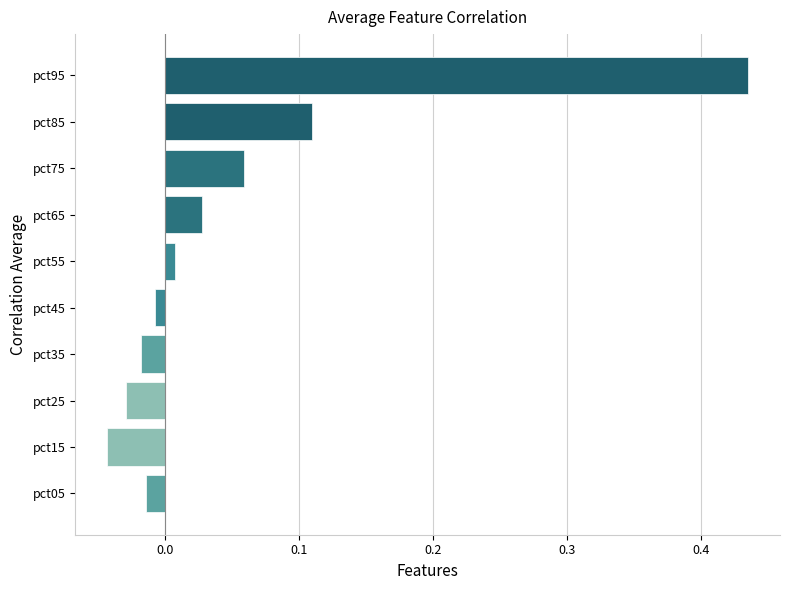

Is it true that the value at pct95 is 0.3?

False